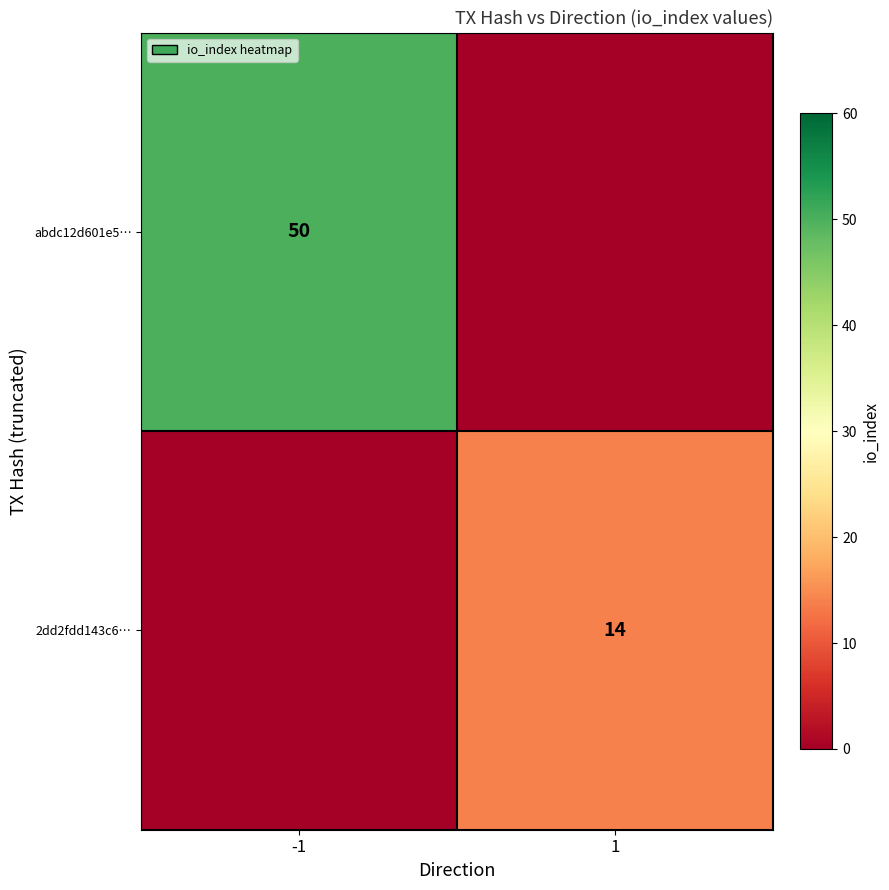

The value of abdc12d601e5… at -1 is 50. True or false?

True